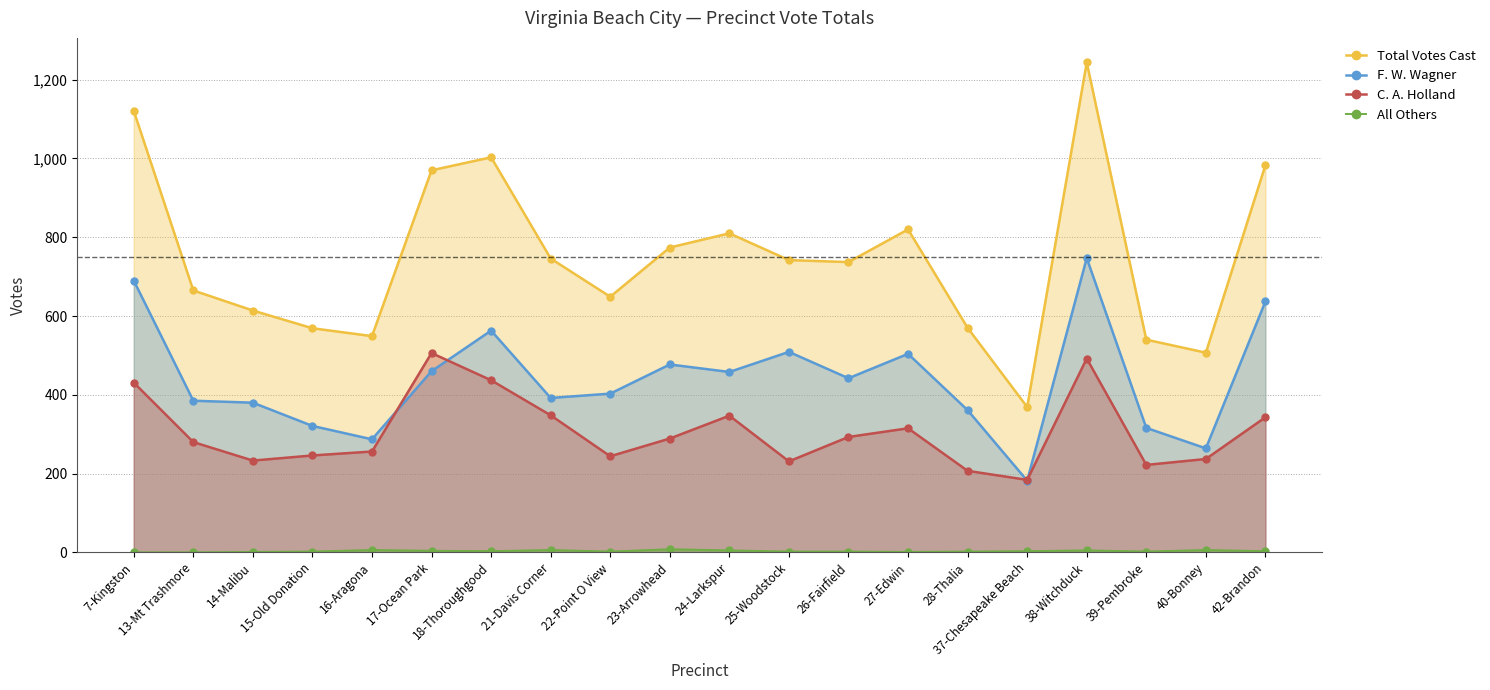

Reading left to right, extract all data points from this chart.

Total Votes Cast: 7-Kingston=1121	13-Mt Trashmore=665	14-Malibu=614	15-Old Donation=569	16-Aragona=549	17-Ocean Park=970	18-Thoroughgood=1003	21-Davis Corner=746	22-Point O View=649	23-Arrowhead=774	24-Larkspur=810	25-Woodstock=742	26-Fairfield=737	27-Edwin=820	28-Thalia=570	37-Chesapeake Beach=369	38-Witchduck=1244	39-Pembroke=540	40-Bonney=507	42-Brandon=983
F. W. Wagner: 7-Kingston=690	13-Mt Trashmore=385	14-Malibu=380	15-Old Donation=321	16-Aragona=287	17-Ocean Park=460	18-Thoroughgood=563	21-Davis Corner=392	22-Point O View=403	23-Arrowhead=477	24-Larkspur=458	25-Woodstock=509	26-Fairfield=442	27-Edwin=504	28-Thalia=361	37-Chesapeake Beach=182	38-Witchduck=747	39-Pembroke=316	40-Bonney=264	42-Brandon=637
C. A. Holland: 7-Kingston=431	13-Mt Trashmore=280	14-Malibu=233	15-Old Donation=246	16-Aragona=256	17-Ocean Park=506	18-Thoroughgood=437	21-Davis Corner=348	22-Point O View=244	23-Arrowhead=289	24-Larkspur=347	25-Woodstock=231	26-Fairfield=293	27-Edwin=315	28-Thalia=207	37-Chesapeake Beach=184	38-Witchduck=492	39-Pembroke=222	40-Bonney=237	42-Brandon=343
All Others: 7-Kingston=0	13-Mt Trashmore=0	14-Malibu=1	15-Old Donation=2	16-Aragona=6	17-Ocean Park=4	18-Thoroughgood=3	21-Davis Corner=6	22-Point O View=2	23-Arrowhead=8	24-Larkspur=5	25-Woodstock=2	26-Fairfield=2	27-Edwin=1	28-Thalia=2	37-Chesapeake Beach=3	38-Witchduck=5	39-Pembroke=2	40-Bonney=6	42-Brandon=3